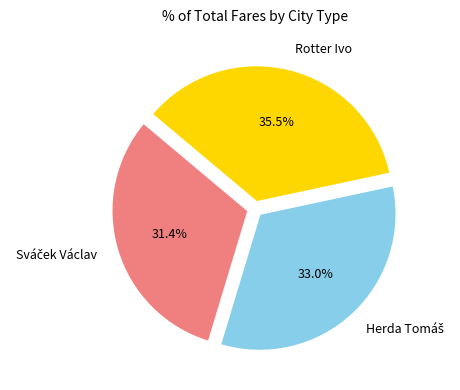

Is there any slice that represents more than half of the pie?

No